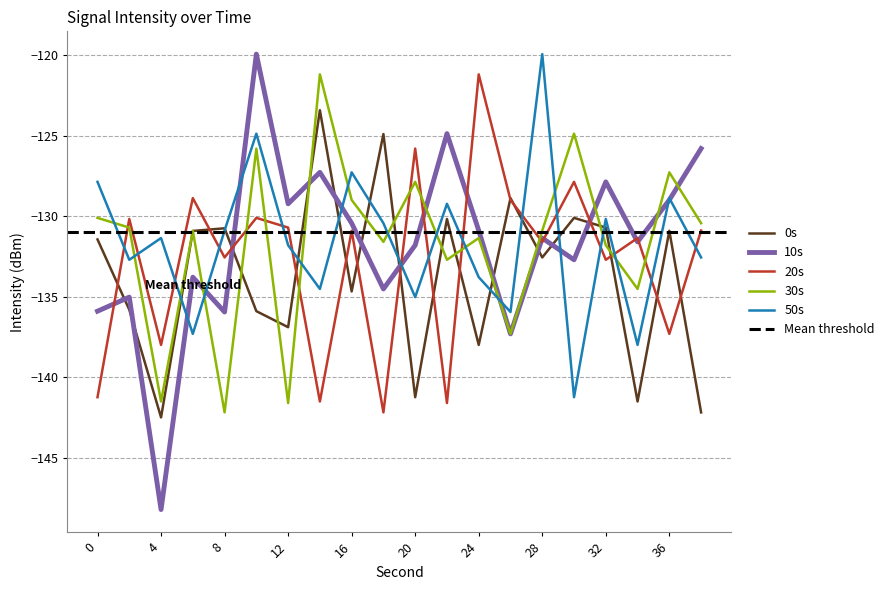

Which series changed the most between 4 and 32?

10s